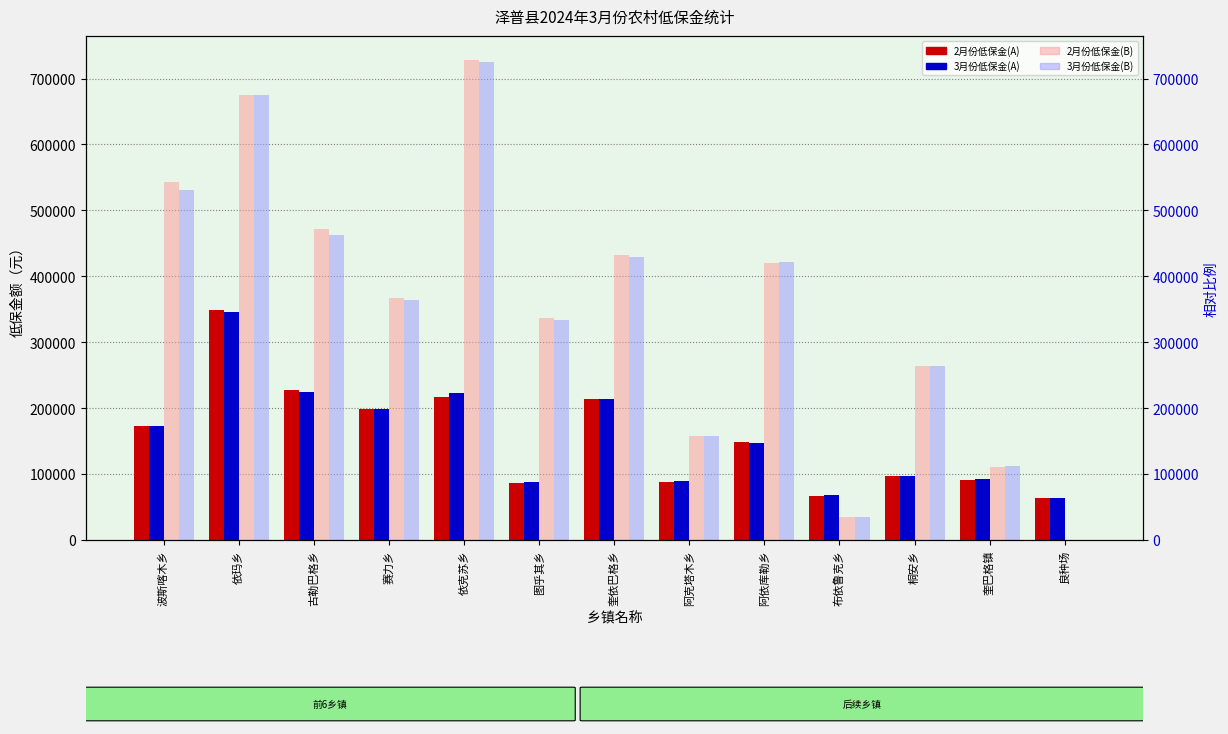

What is the total value across all series at 奎巴格镇?

406224